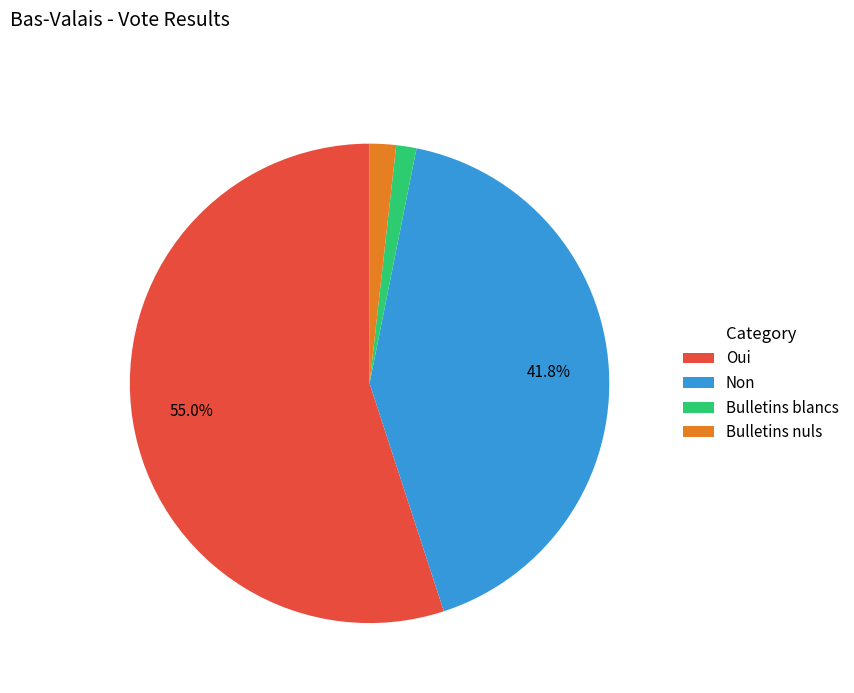

To the nearest percent, what percentage of the pie is Oui?

55%